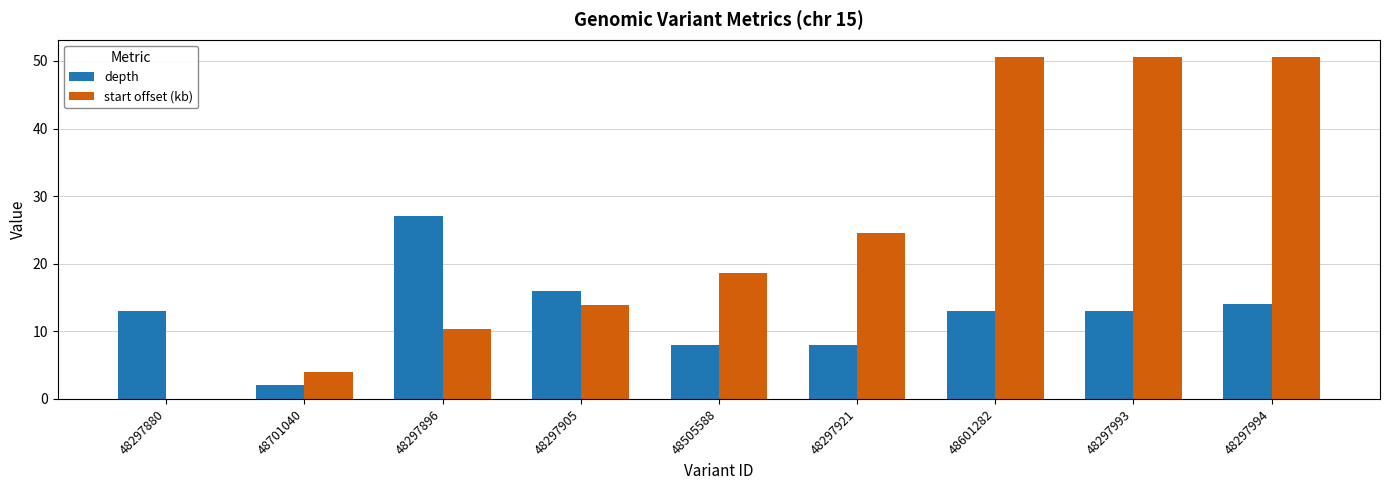

Between 48297880 and 48601282, which series saw the biggest shift?

start offset (kb)